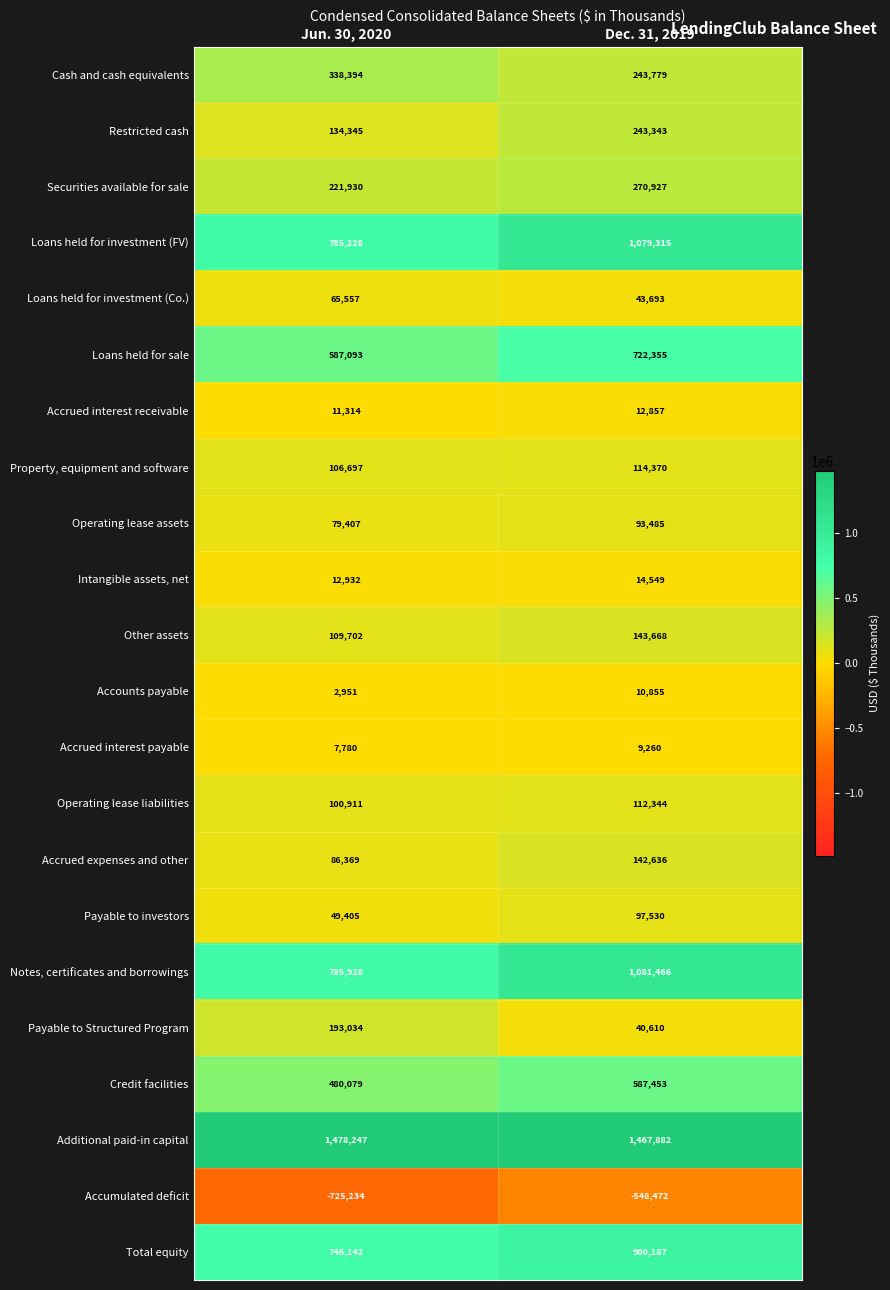

What is the difference between the highest and lowest values at Jun. 30, 2020?

2203481